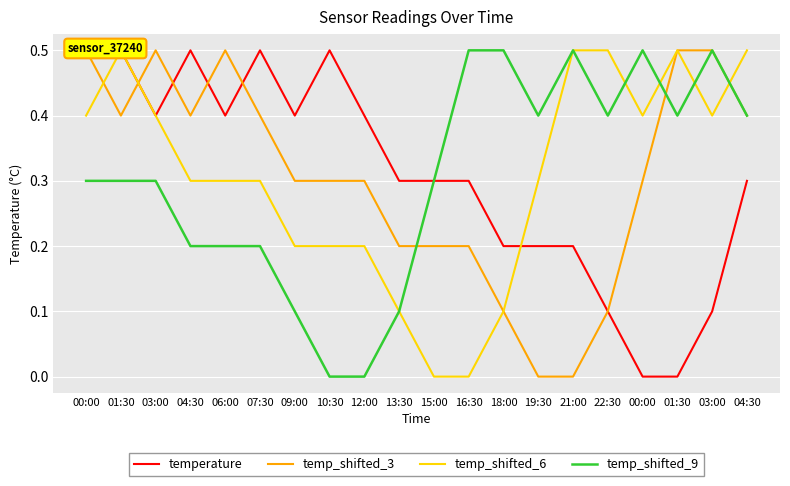

Which series has the largest total across all categories?

temperature